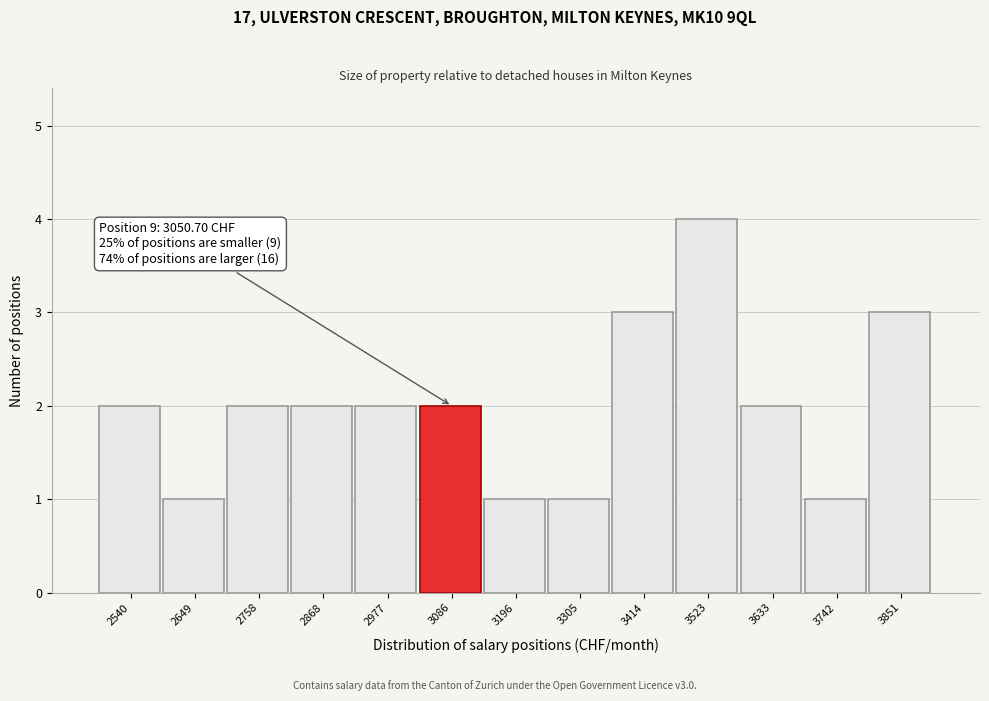

Which range on the x-axis has the tallest bar?

3460 to 3580